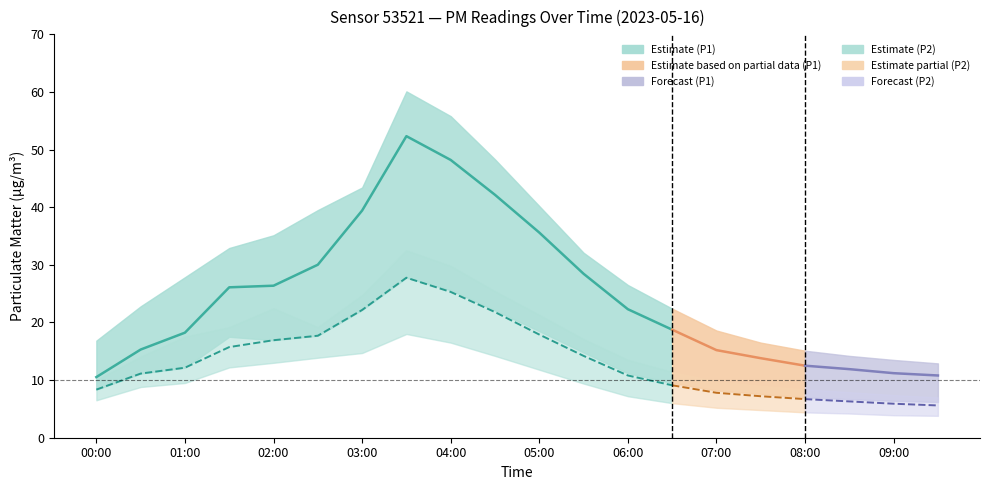

The value of P2 at 02:00 is 16.9. True or false?

True